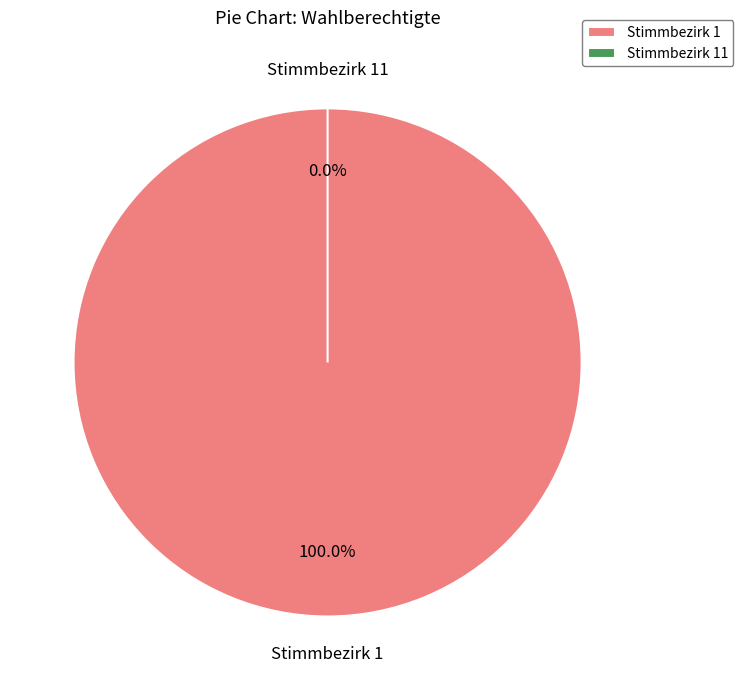

Is there a majority slice in this chart?

Yes